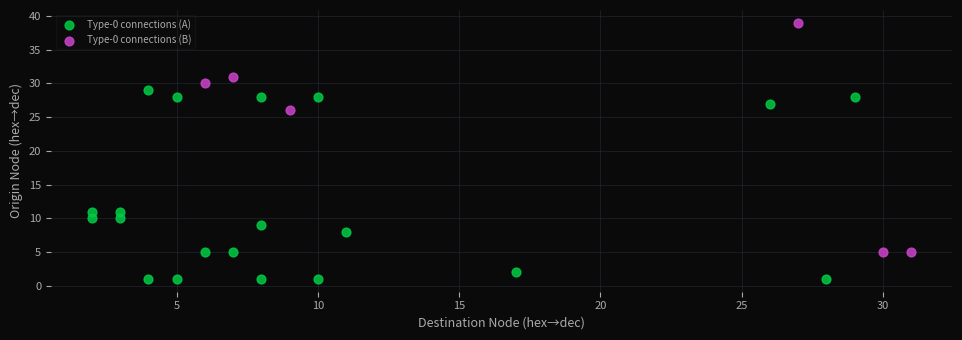

Which series has the largest Y range (max minus min)?

Type-0 connections (B)